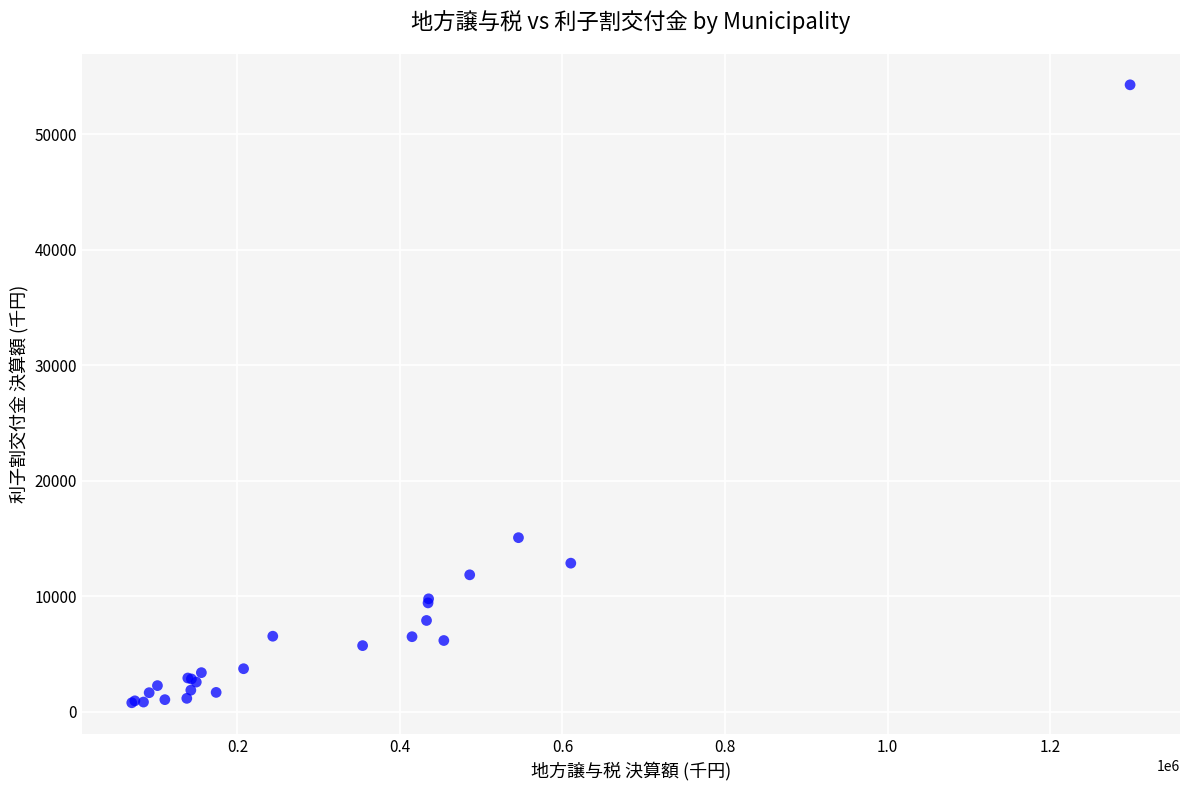

What Y value in the scatter plot is closest to 27515?

15059